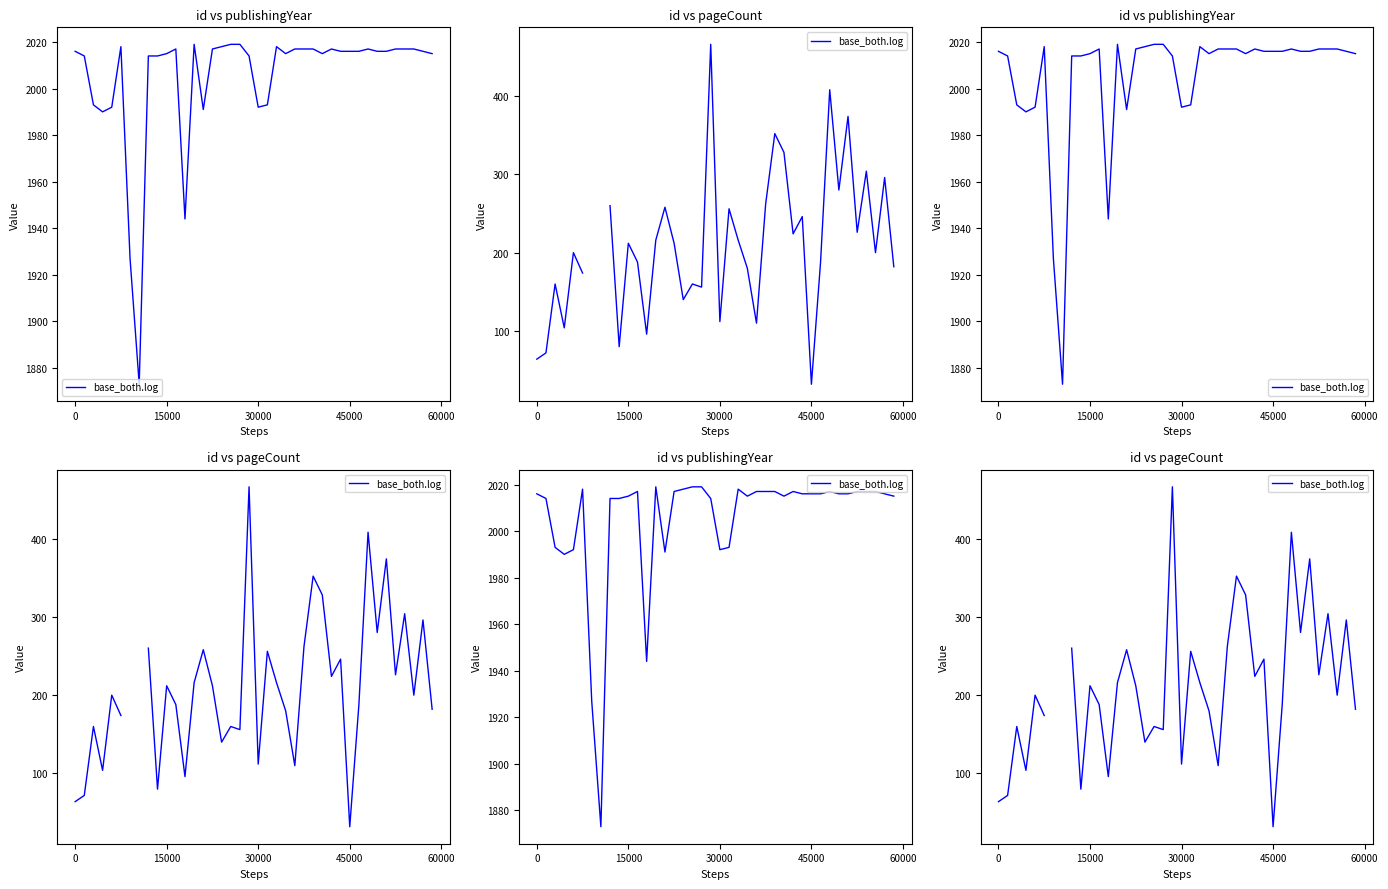

What is the difference between the values at 22 and 11?

28.0